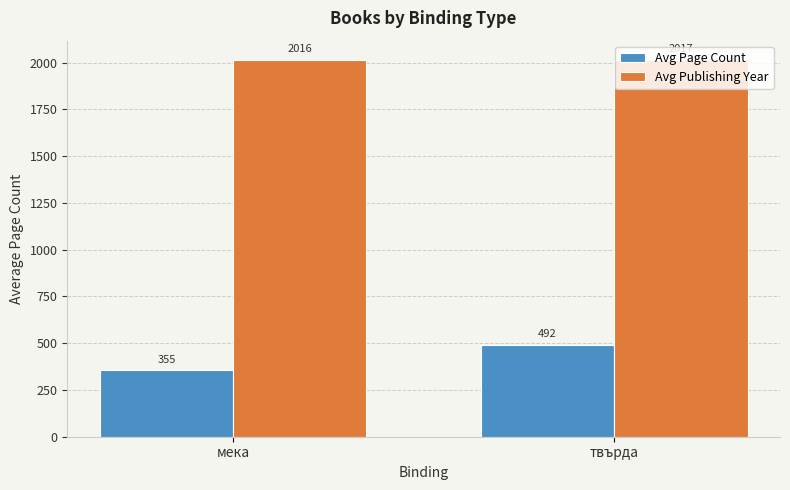

How many data points in Avg Publishing Year are less than 2017?

1